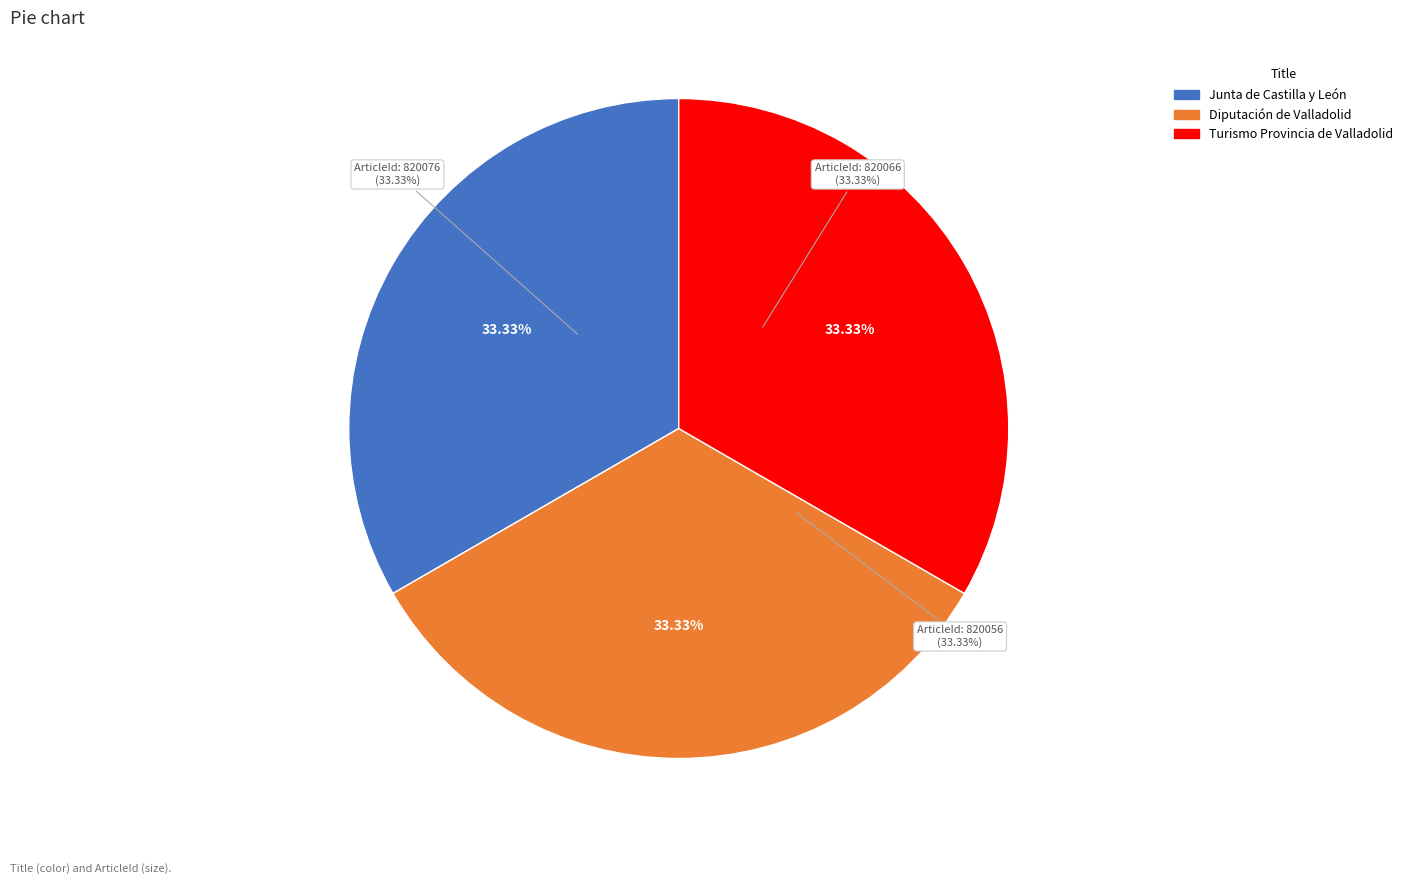

Is there a majority slice in this chart?

No